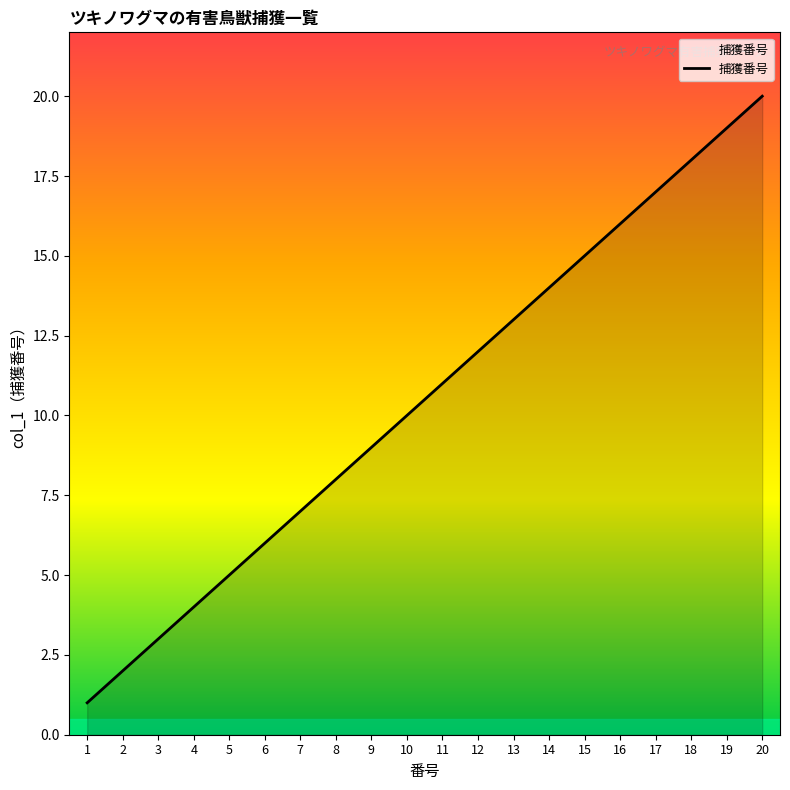

Rank the categories by value from lowest to highest.

1, 2, 3, 4, 5, 6, 7, 8, 9, 10, 11, 12, 13, 14, 15, 16, 17, 18, 19, 20